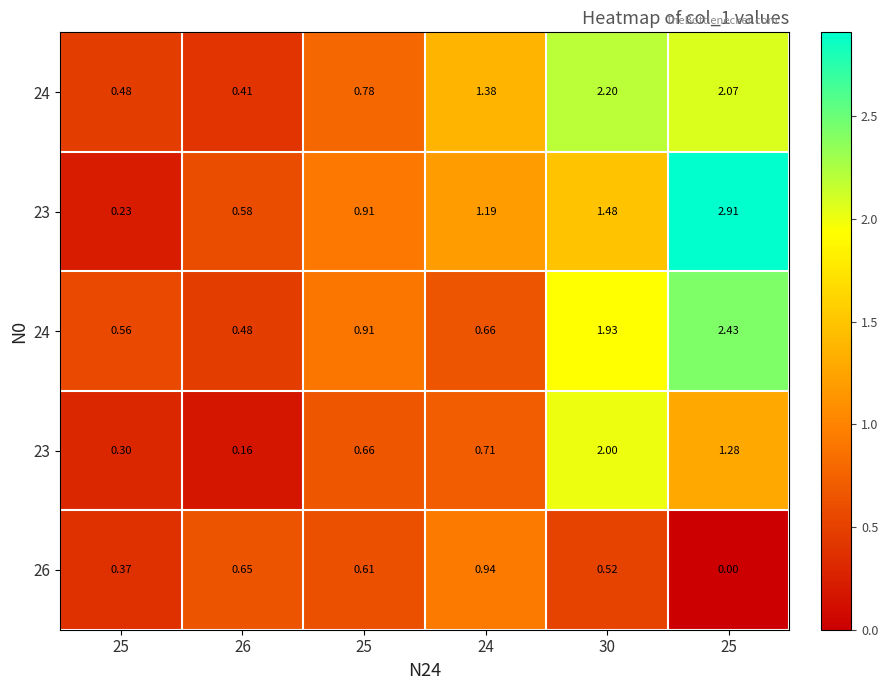

At which category is the sum across all series the highest?

25